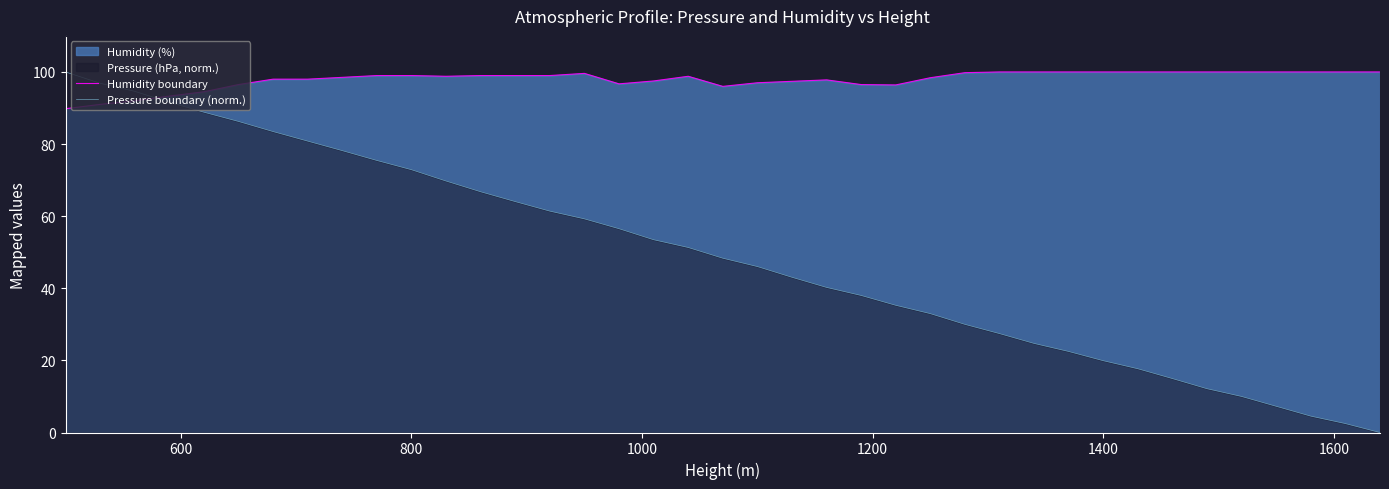

Rank the series by their average value, from lowest to highest.

Pressure boundary (norm.), Humidity boundary